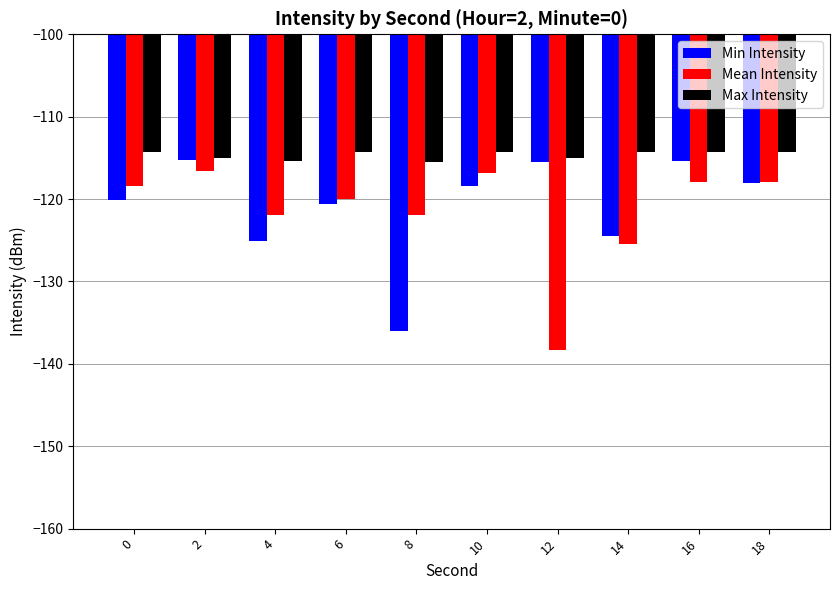

At which label is Mean Intensity closest to -127?

14